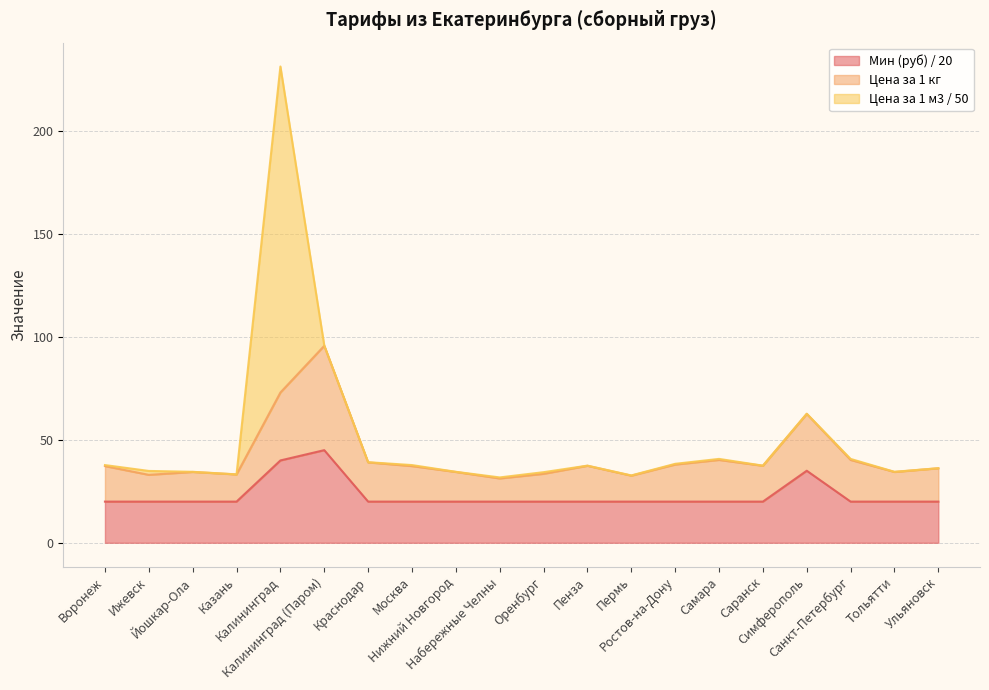

Which has a higher value, Ростов-на-Дону or Санкт-Петербург?

Санкт-Петербург